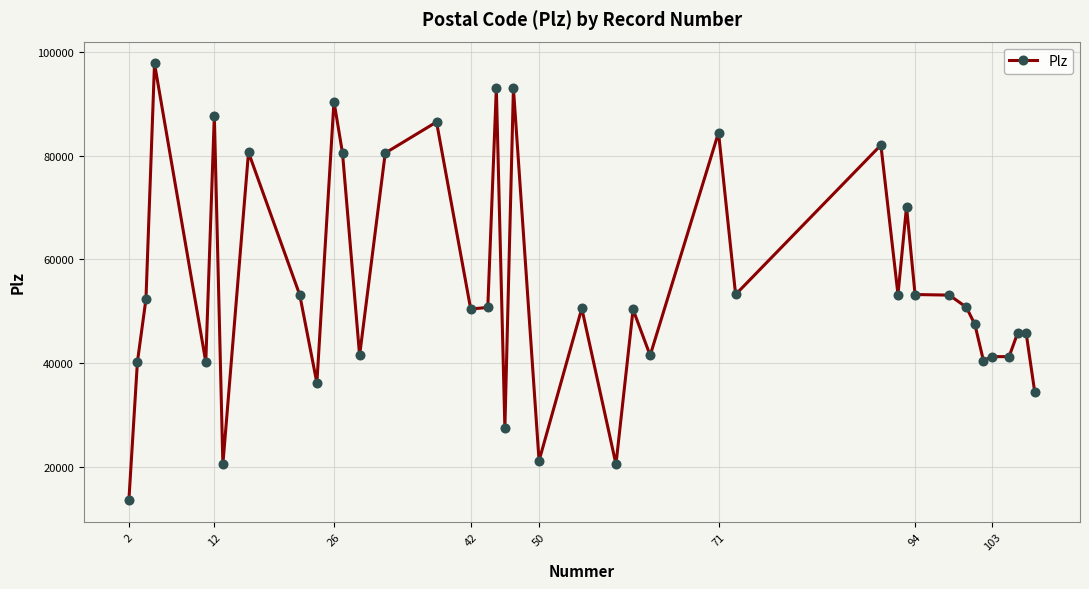

What is the value of the 35th point from the left?

40468